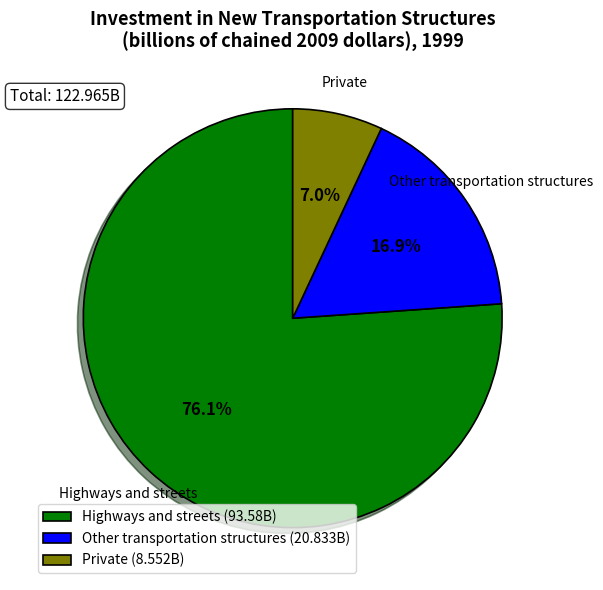

Count the number of slices in the pie.

3